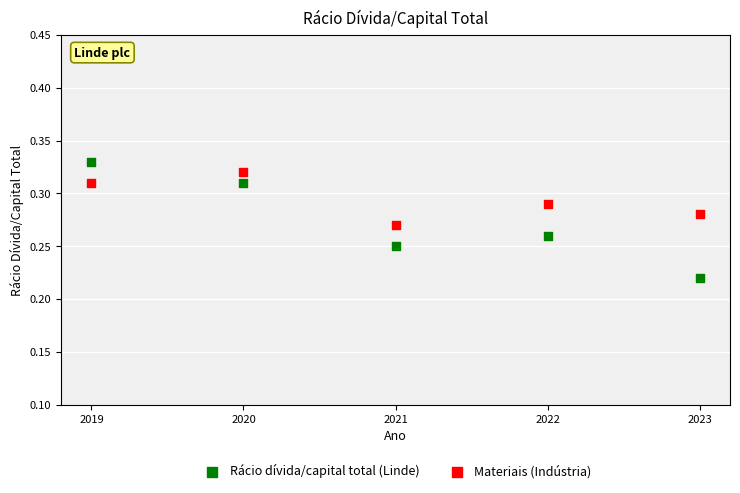

Across all data points, what is the range of X values (max minus min)?

4.0